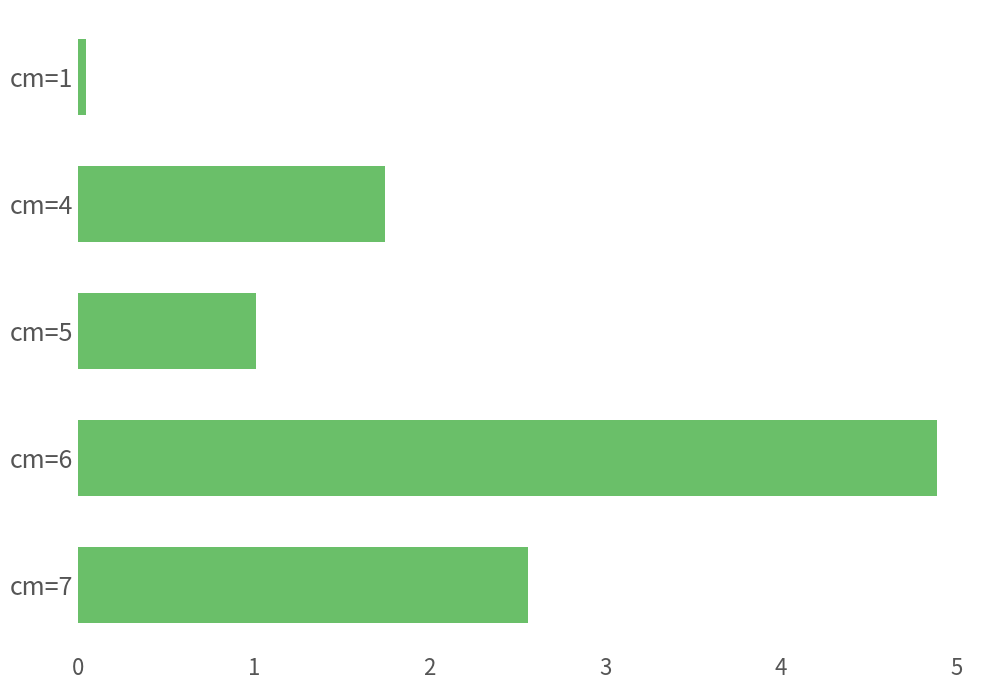

How many bars are there in total?

5